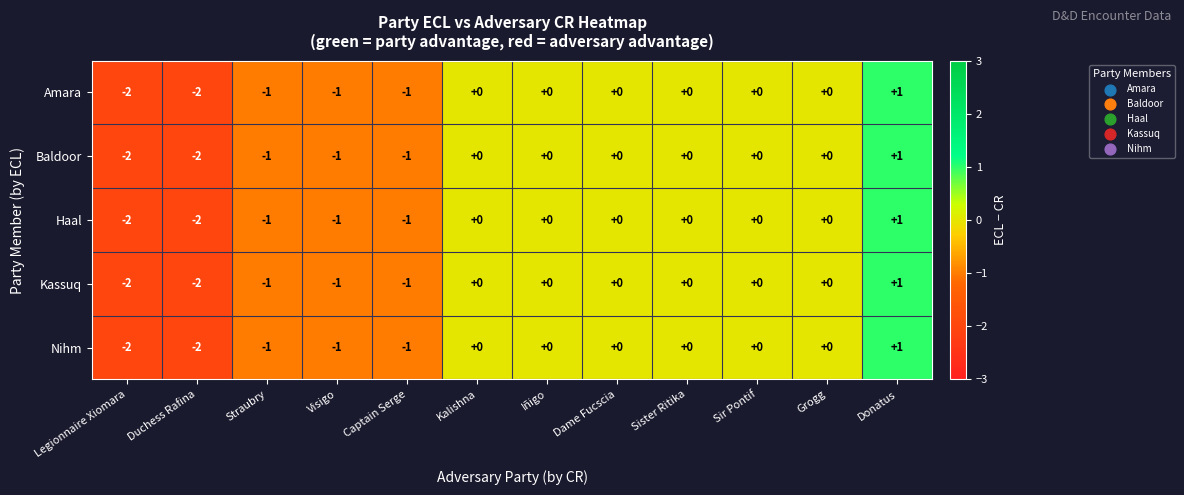

How many Baldoor values are between -1 and 0?

9